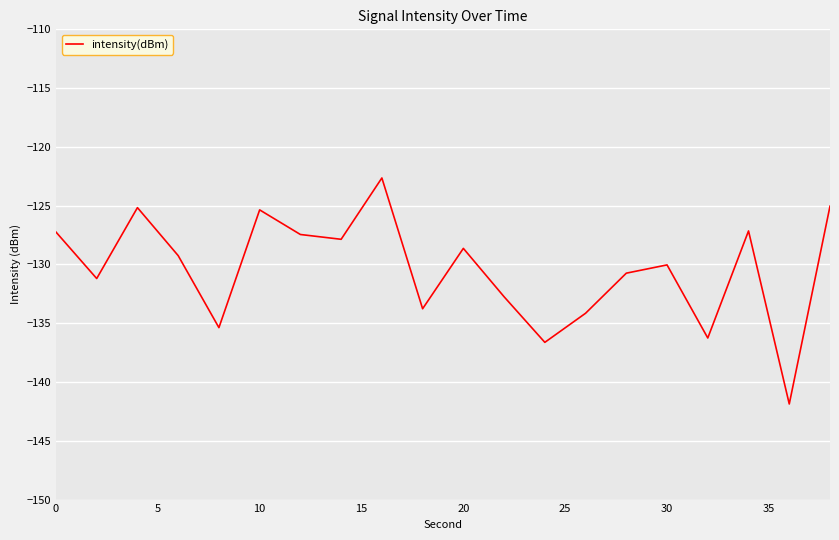

What is the minimum value shown in the chart?

-141.9